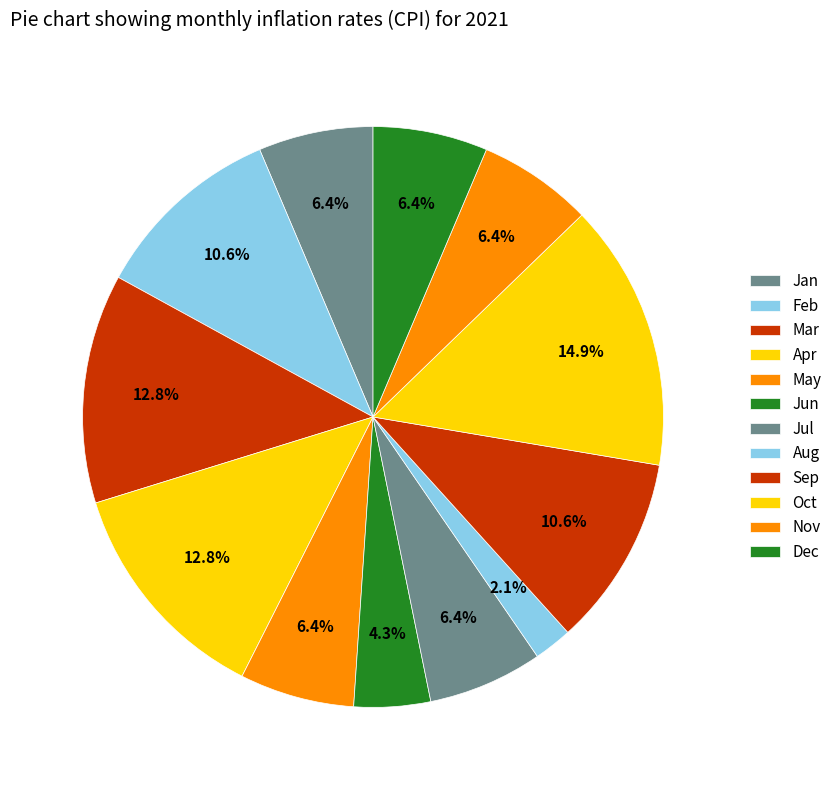

How many slices are in this pie chart?

12